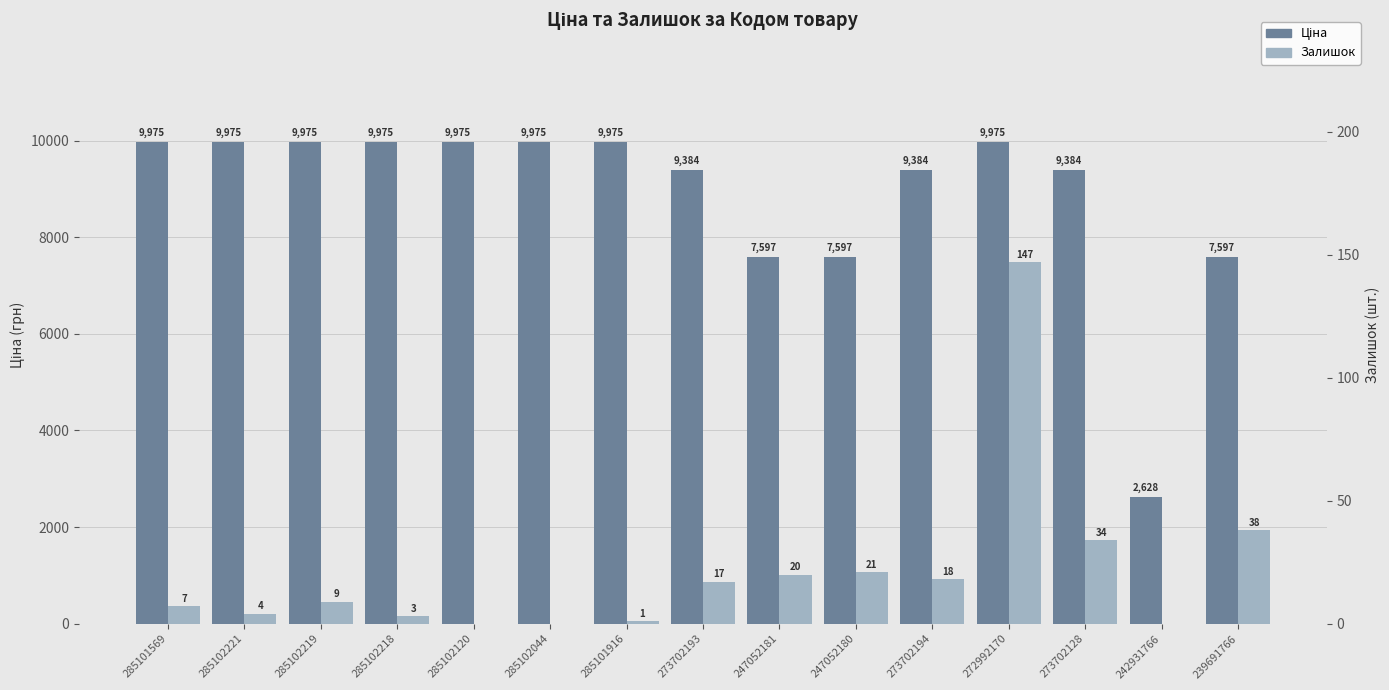

How many data points does each series have?

15